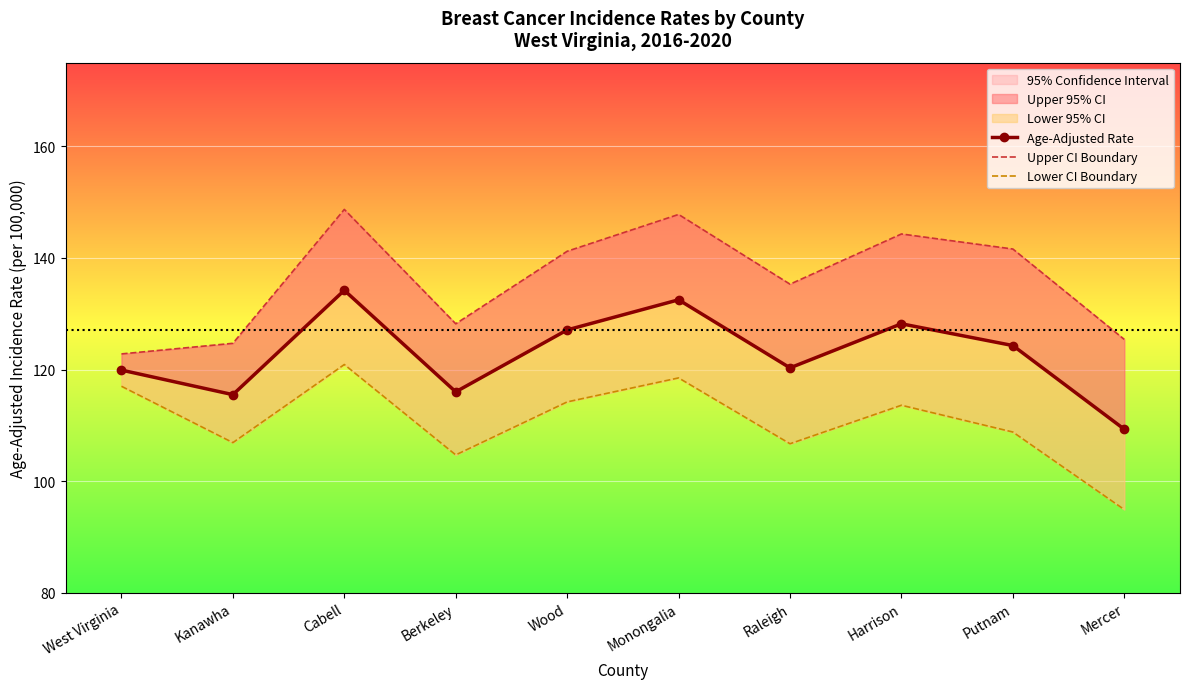

The value of Age-Adjusted Rate at Berkeley is 171.8. True or false?

False